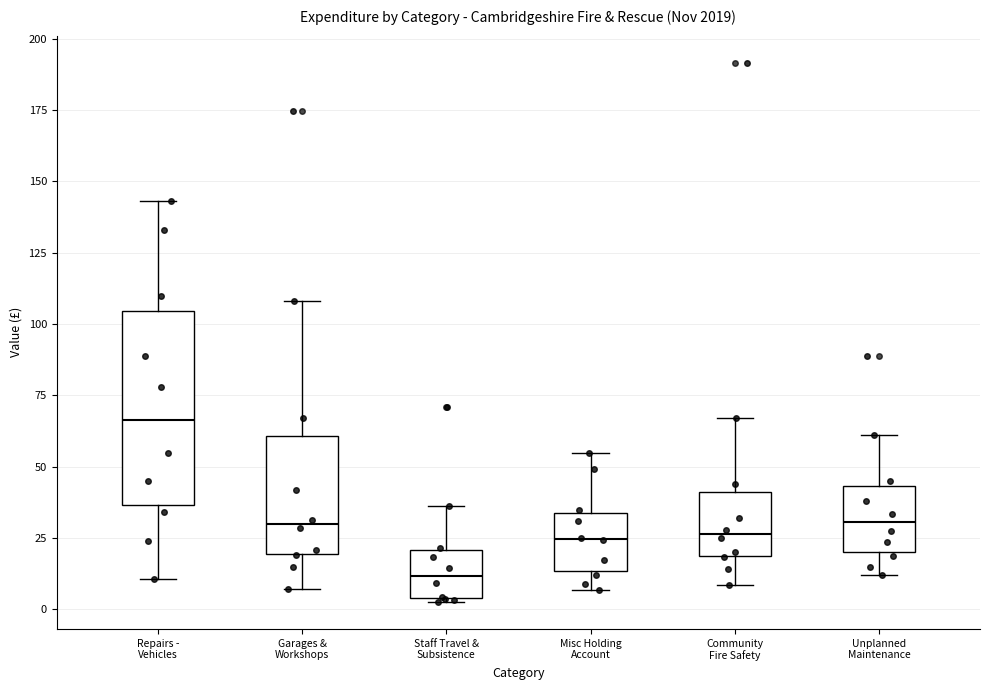

Reading left to right, read every box against the y-axis: the position of its median line, the range the box covers, and the ends of its whiskers. The values are not printed on the chart, so give them approximately, as read against the axis.

Repairs - Vehicles: median 65, box 35 to 105, whiskers 10 to 145
Garages & Workshops: median 30, box 20 to 60, whiskers 5 to 110
Staff Travel & Subsistence: median 10, box 5 to 20, whiskers 5 to 35
Misc Holding Account: median 25, box 15 to 35, whiskers 5 to 55
Community Fire Safety: median 25, box 20 to 40, whiskers 10 to 65
Unplanned Maintenance: median 30, box 20 to 45, whiskers 10 to 60